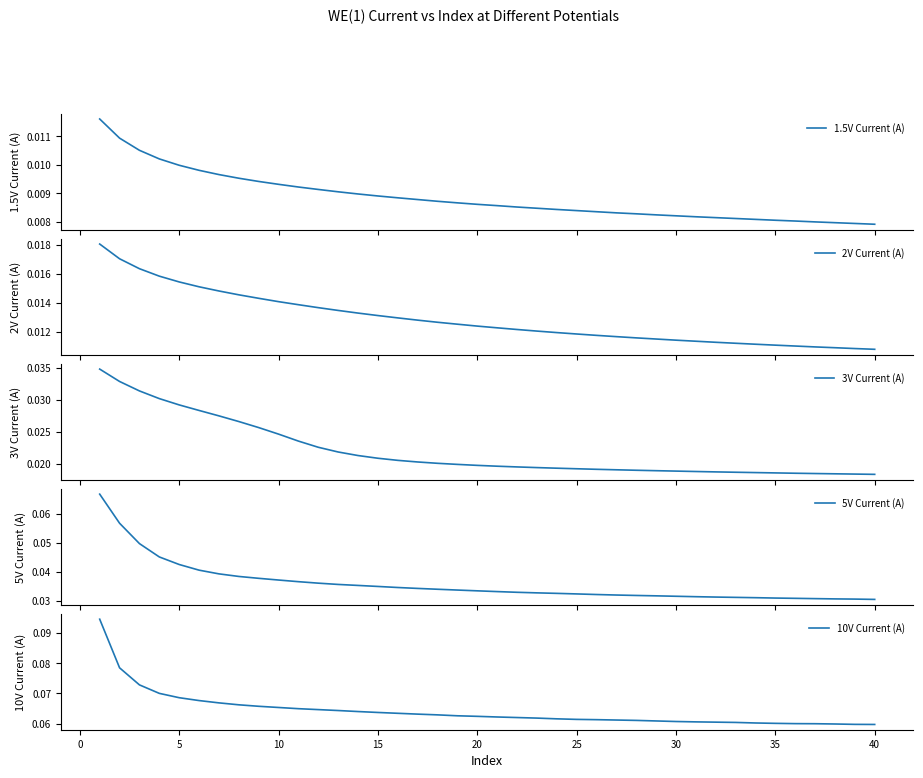

True or false: 3V Current (A) and 10V Current (A) intersect in this chart.

False